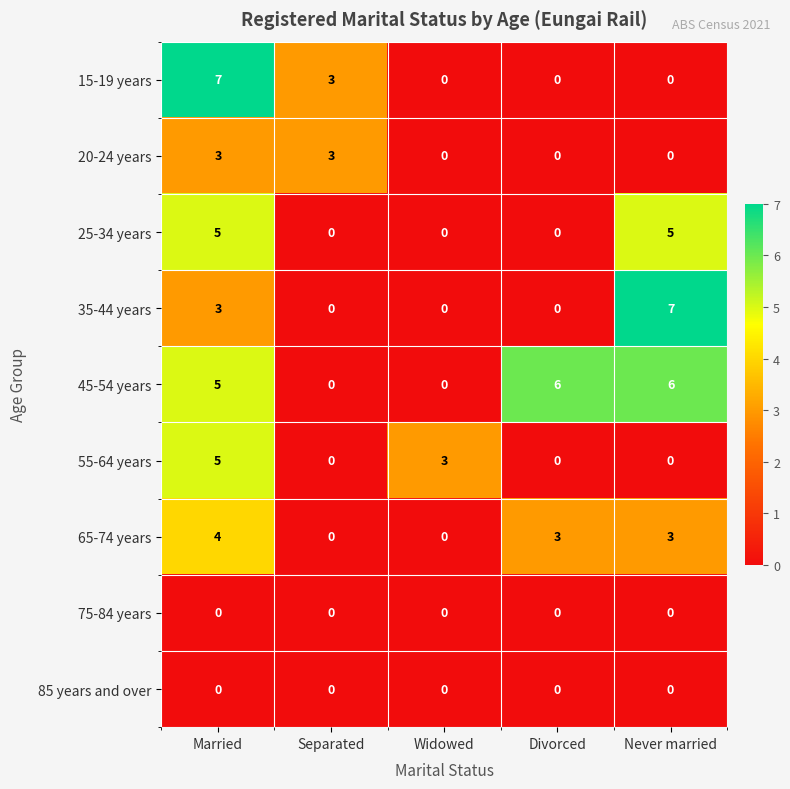

Which series changed the most between Separated and Never married?

35-44 years